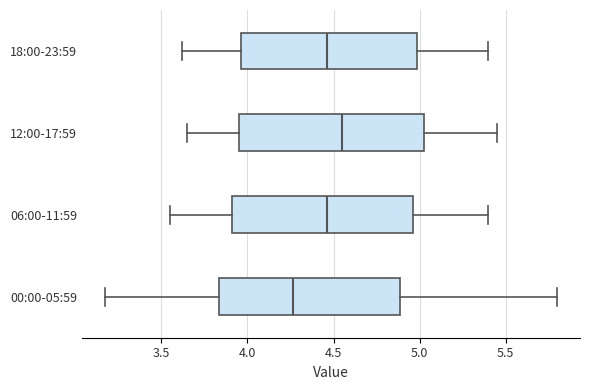

Which box's median line is the furthest to the left?

00:00-05:59